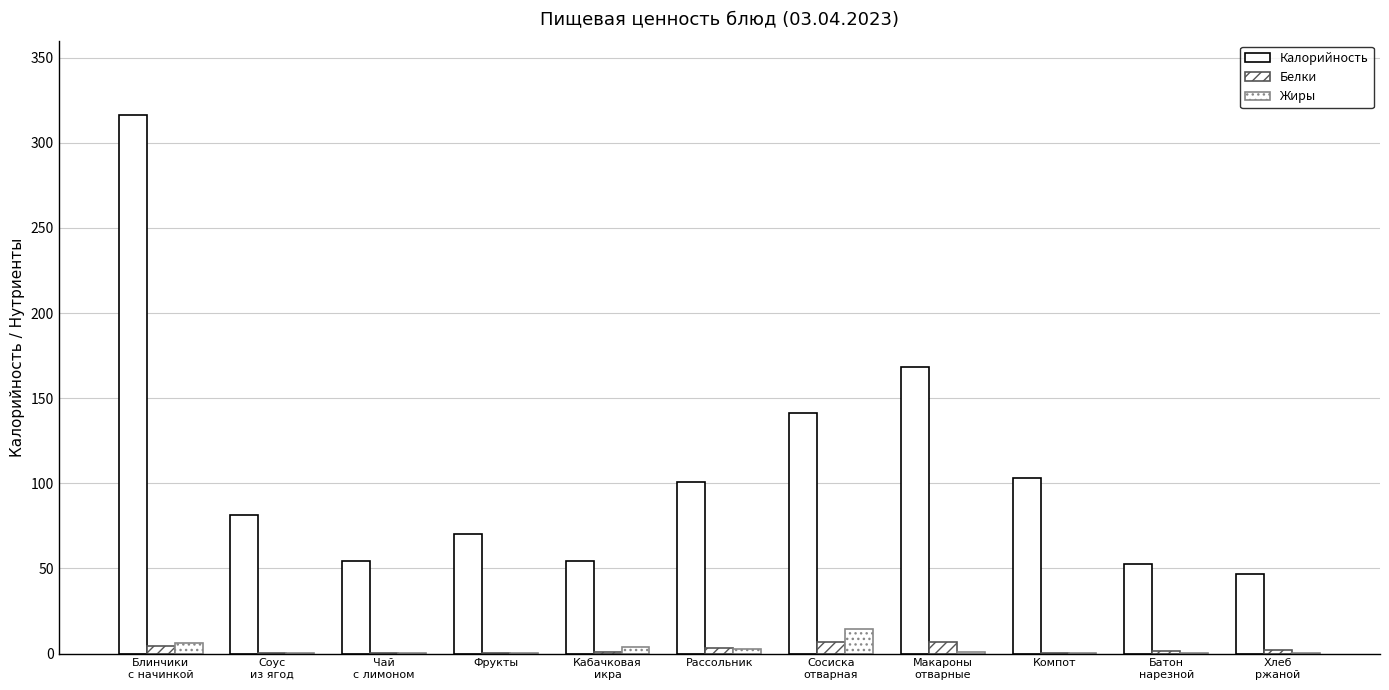

How many categories are shown in the chart?

11